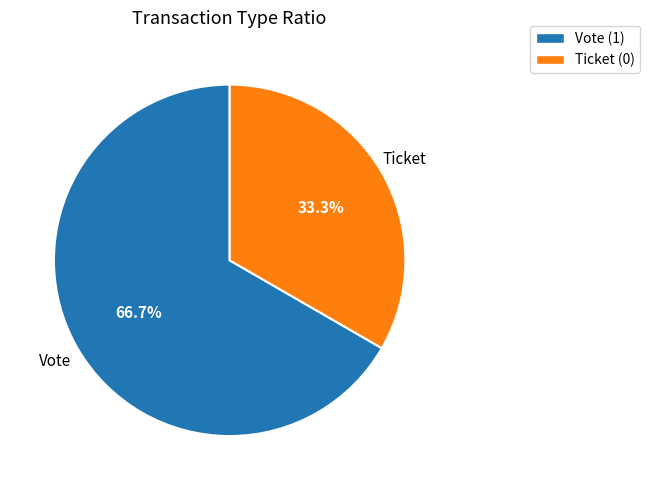

What is the smallest slice in the pie chart?

Ticket